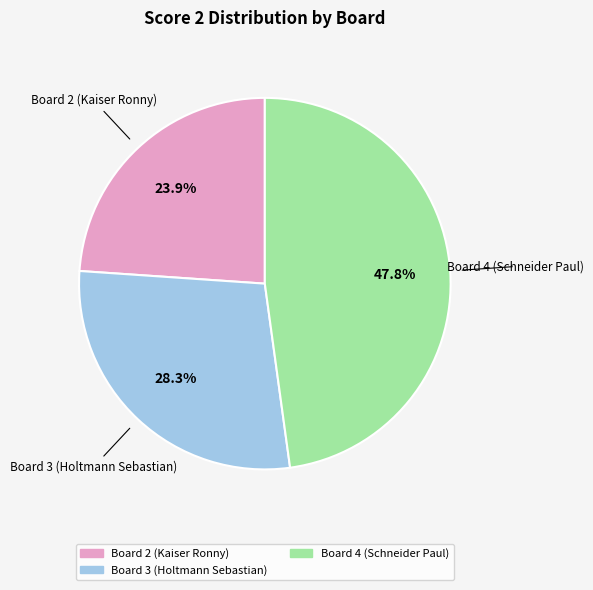

Does any single category account for the majority?

No